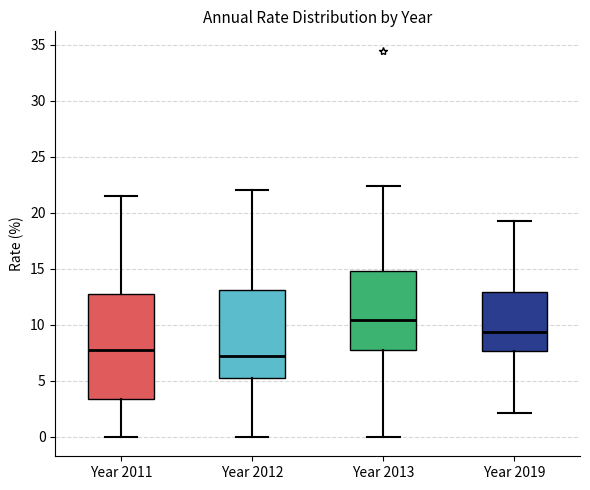

Where does the lower whisker of the box for Year 2011 end on the y-axis? The values are not printed on the chart, so give them approximately, as read against the axis.

0.0